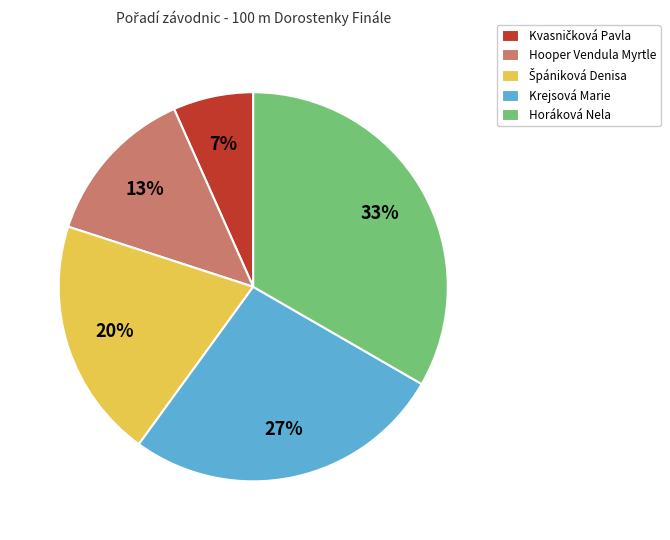

The Horáková Nela slice represents 23% of the pie. True or false?

False